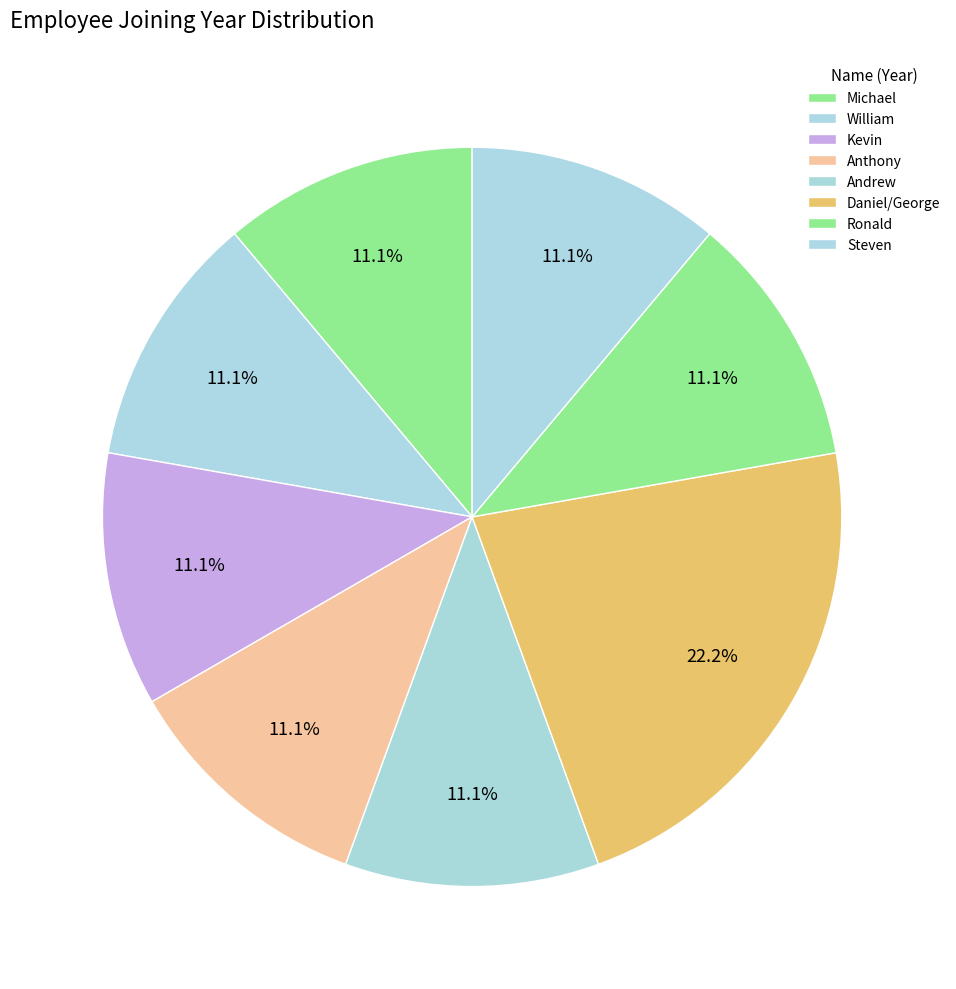

Count the number of slices in the pie.

8